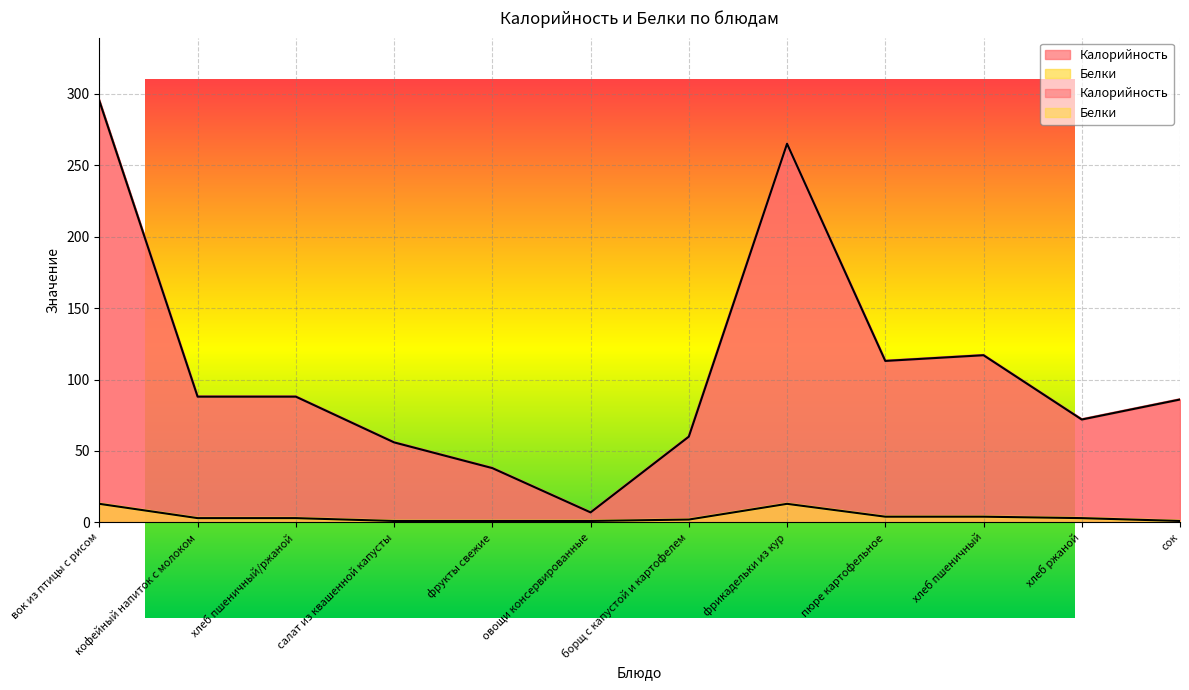

Rank the categories by Калорийность value from highest to lowest.

вок из птицы с рисом, фрикадельки из кур, хлеб пшеничный, пюре картофельное, кофейный напиток с молоком, хлеб пшеничный/ржаной, сок, хлеб ржаной, борщ с капустой и картофелем, салат из квашенной капусты, фрукты свежие, овощи консервированные